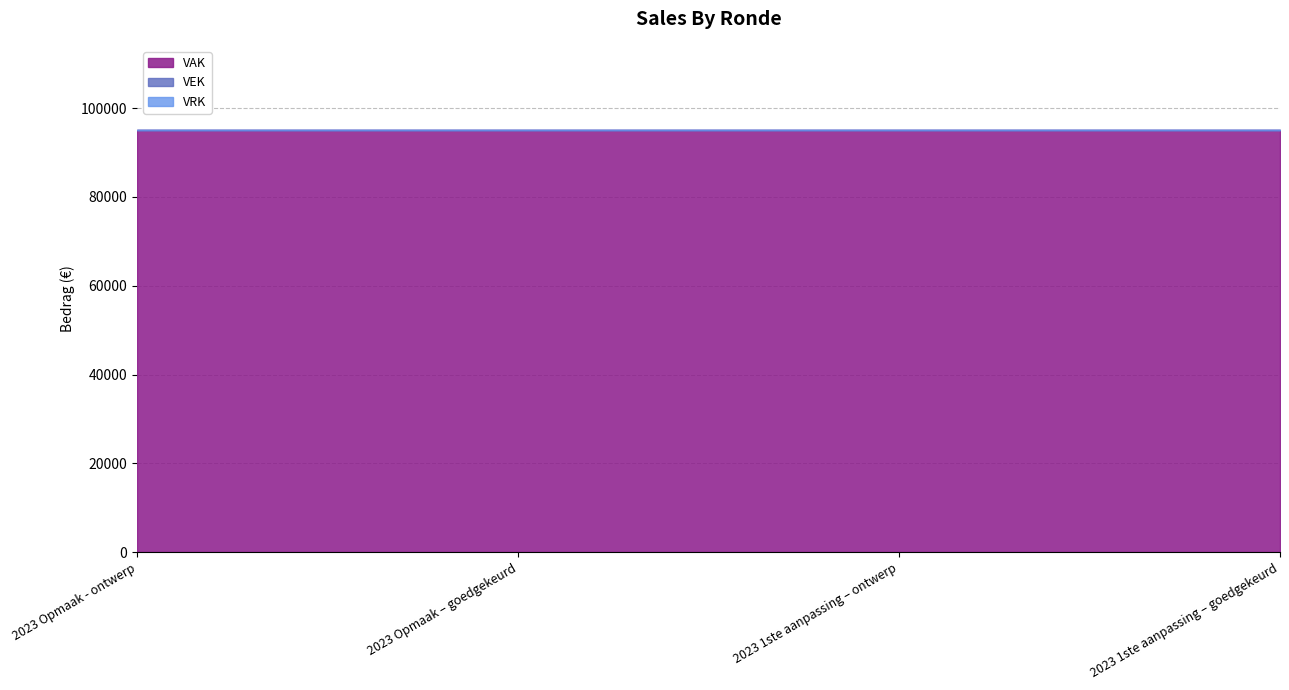

Count the number of data series in this chart.

3